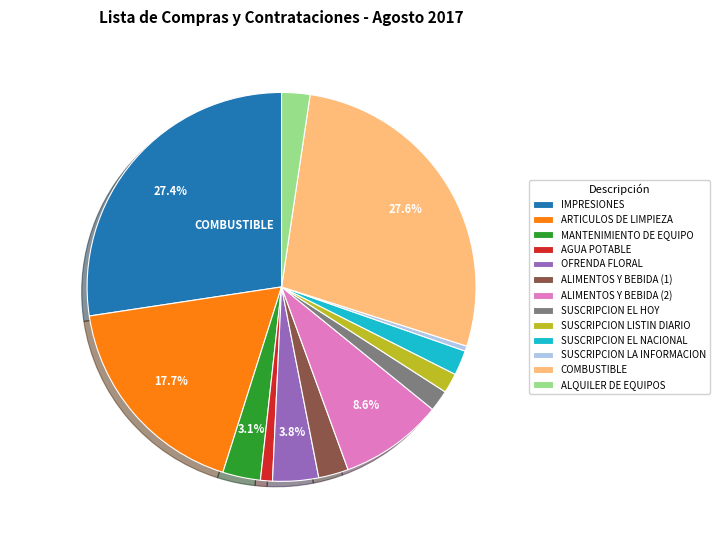

Which has a higher value, ALIMENTOS Y BEBIDA (1) or SUSCRIPCION LISTIN DIARIO?

ALIMENTOS Y BEBIDA (1)